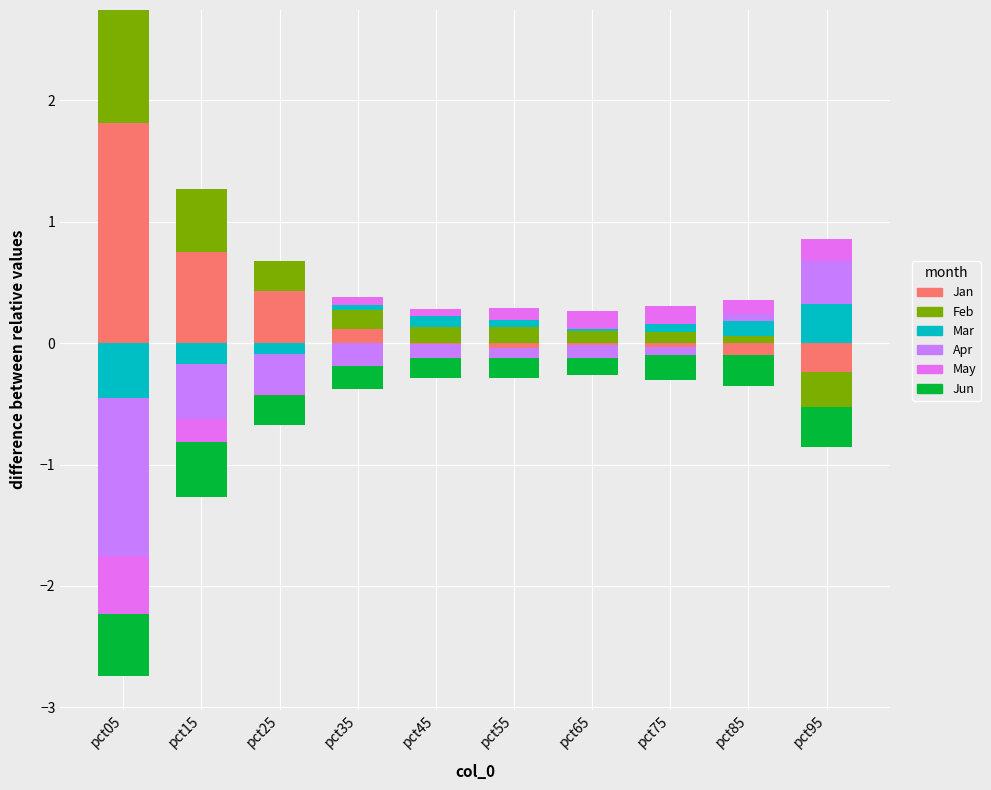

How many values in Feb are above zero?

9